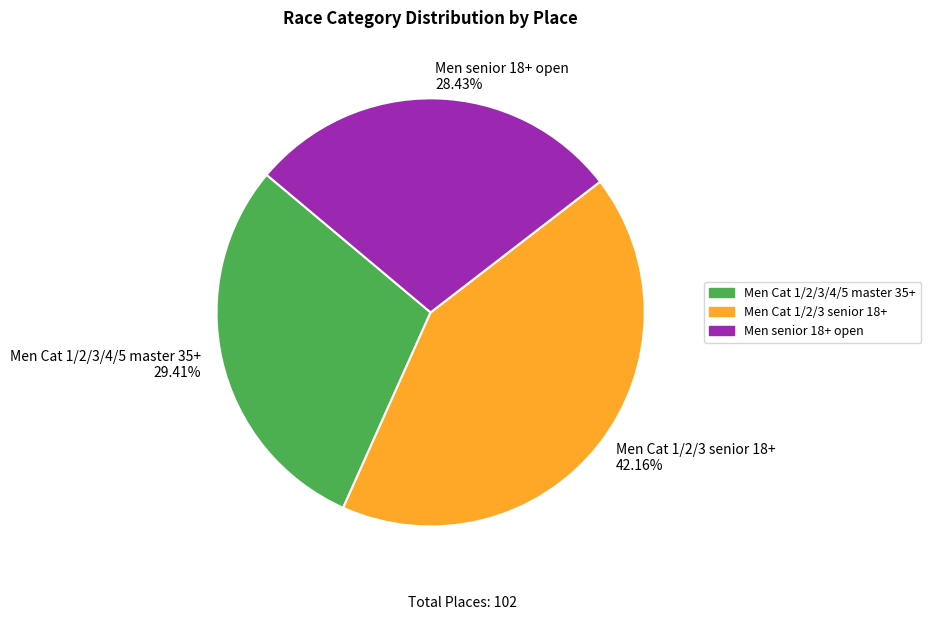

Approximately how many times larger is the value at Men Cat 1/2/3/4/5 master 35+ compared to Men senior 18+ open?

1.0